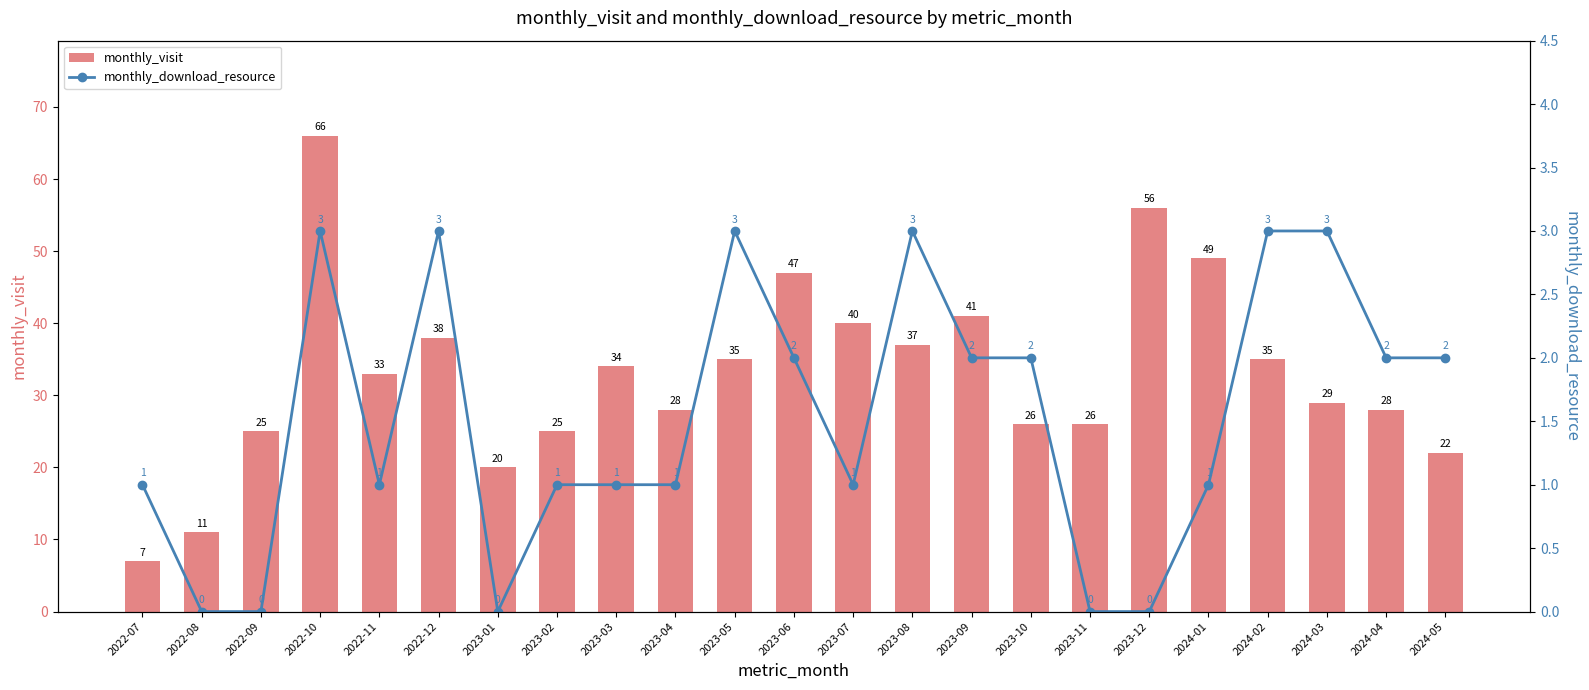

How many values in the monthly_download_resource series exceed 1?

11